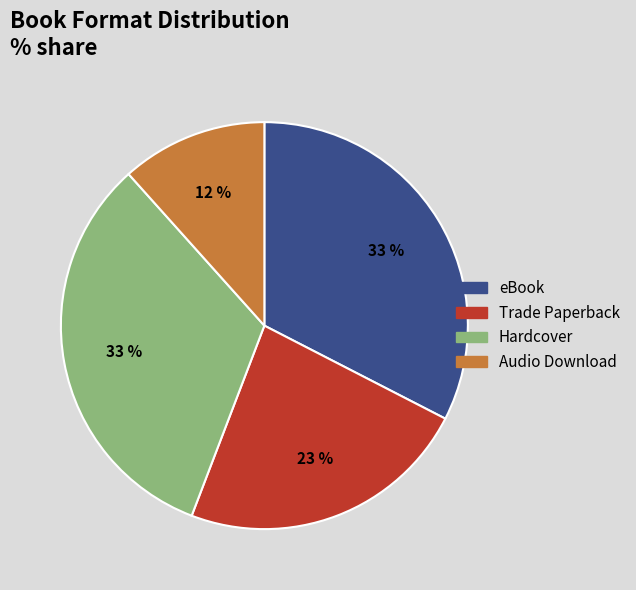

Is it true that Trade Paperback is 30% of the pie?

False